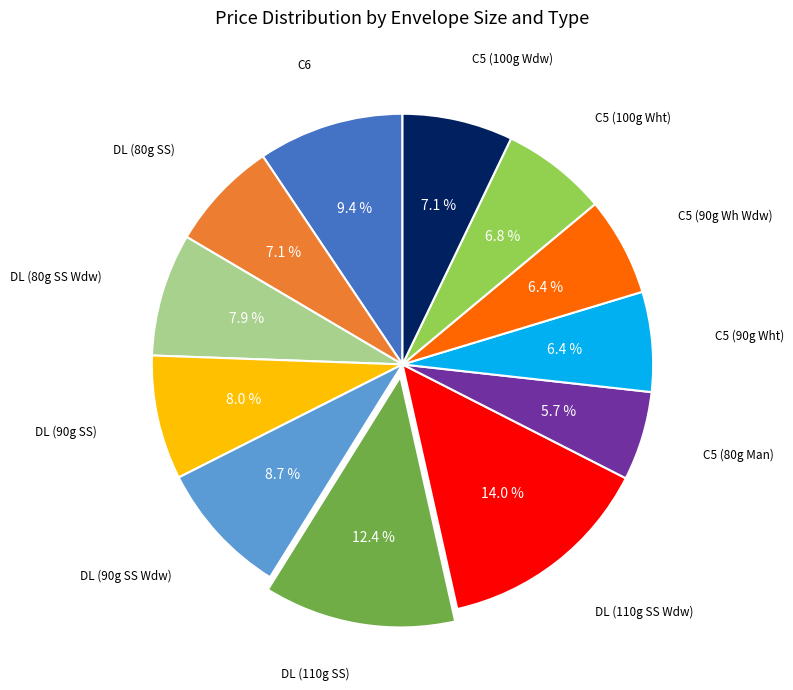

Count the number of slices in the pie.

12